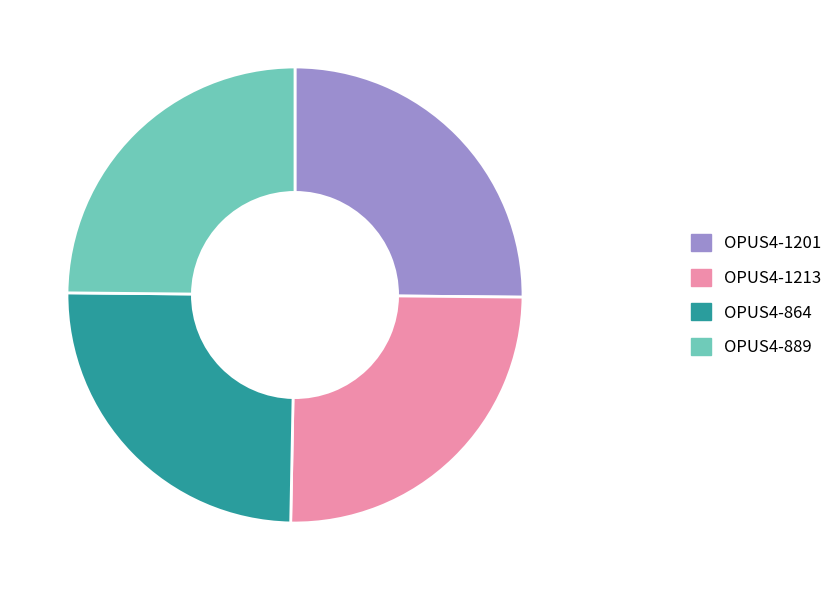

What is the ratio of the value at OPUS4-1213 to the value at OPUS4-1201?

1.0